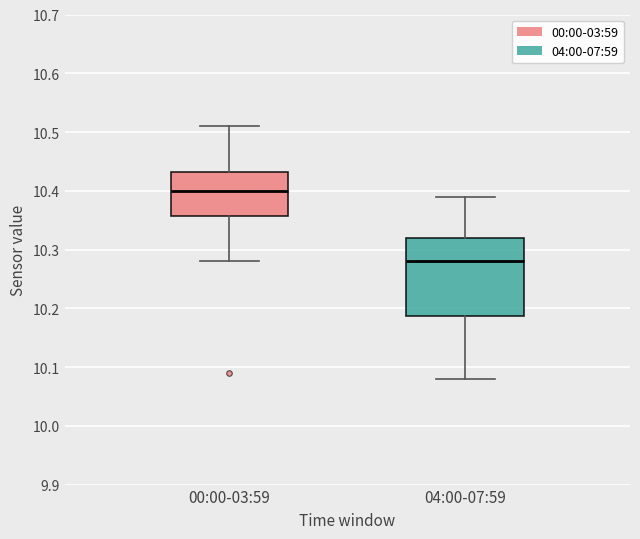

Reading left to right, read every box against the y-axis: the position of its median line, the range the box covers, and the ends of its whiskers. The values are not printed on the chart, so give them approximately, as read against the axis.

00:00-03:59: median 10.40, box 10.36 to 10.43, whiskers 10.28 to 10.51
04:00-07:59: median 10.28, box 10.19 to 10.32, whiskers 10.08 to 10.39